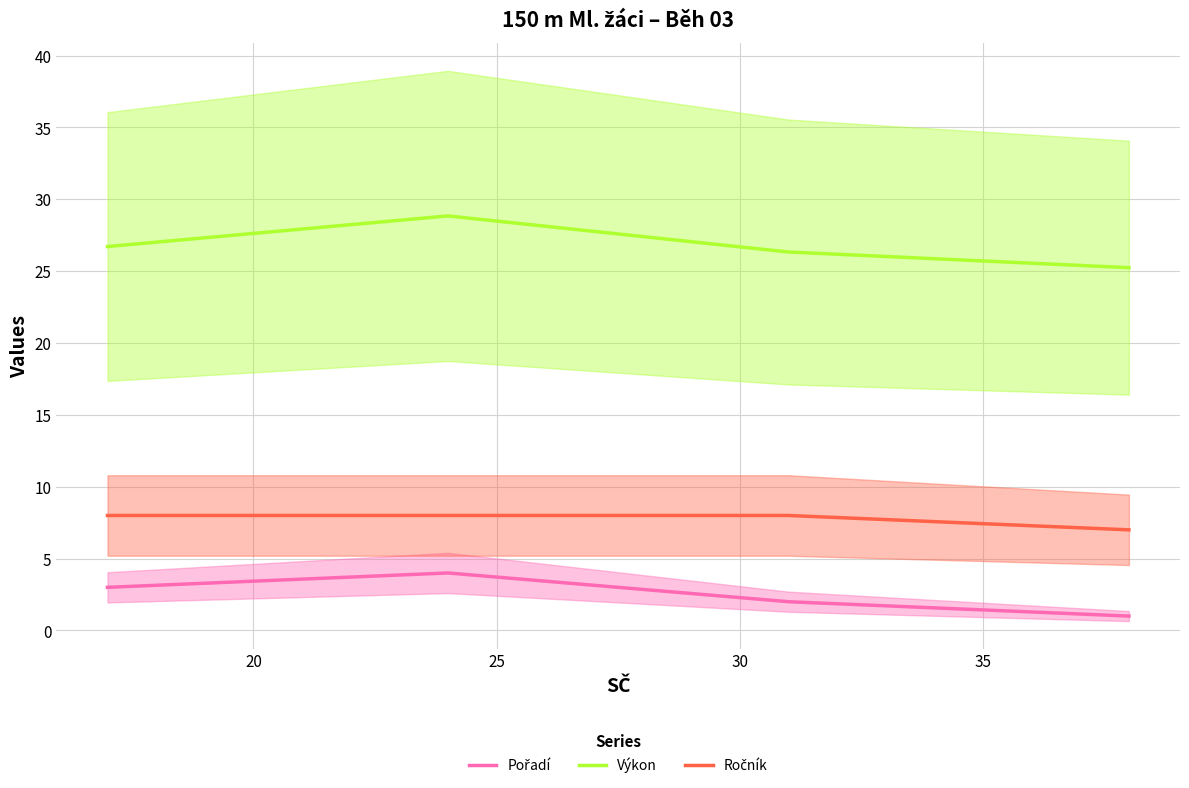

Between 25 and 30, which series saw the biggest shift?

Výkon